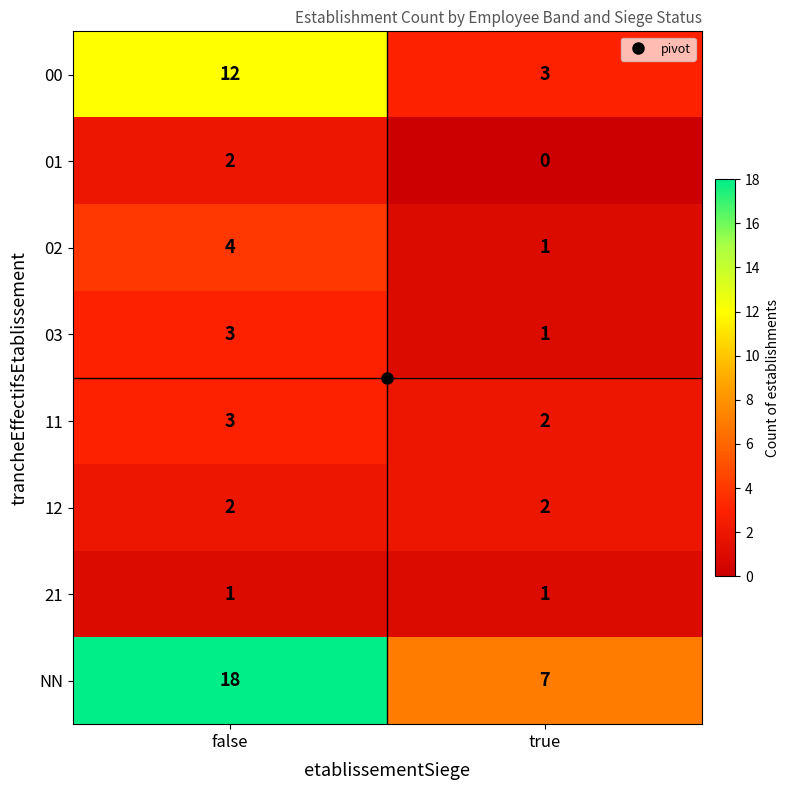

What is the approximate value of NN at true?

7